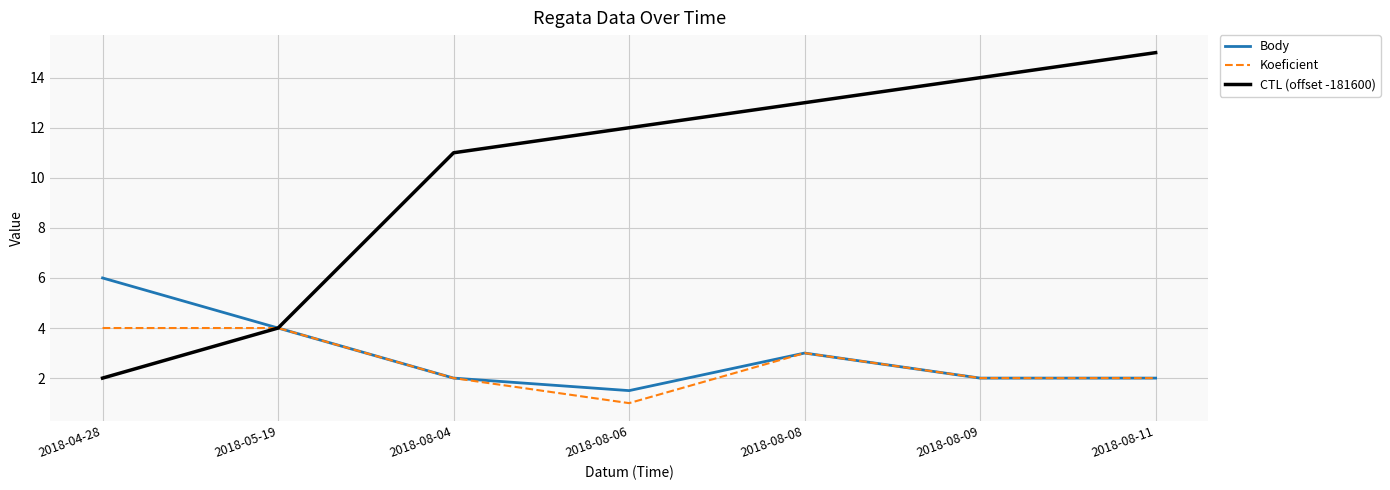

Which series has the largest total across all categories?

CTL (offset -181600)